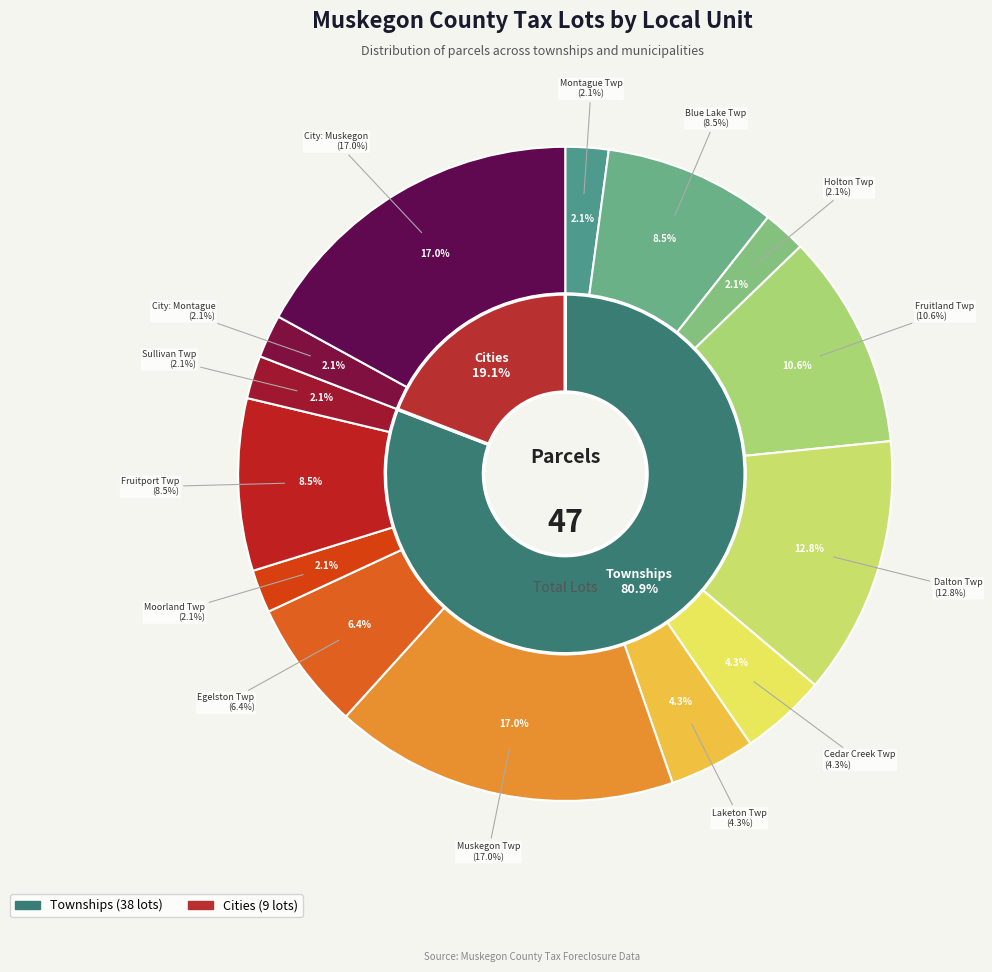

Do MOORLAND TOWNSHIP and CITY OF MONTAGUE together represent more than half of the pie?

No